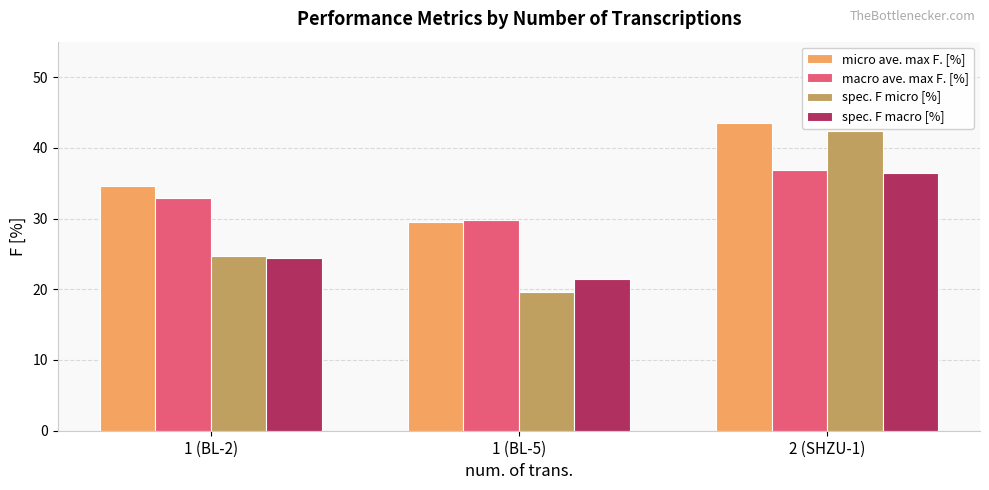

Reading left to right, list all the values displayed in this chart.

micro ave. max F. [%]: 34.6	29.6	43.4
macro ave. max F. [%]: 32.9	29.8	36.9
spec. F micro [%]: 24.7	19.6	42.3
spec. F macro [%]: 24.4	21.4	36.5